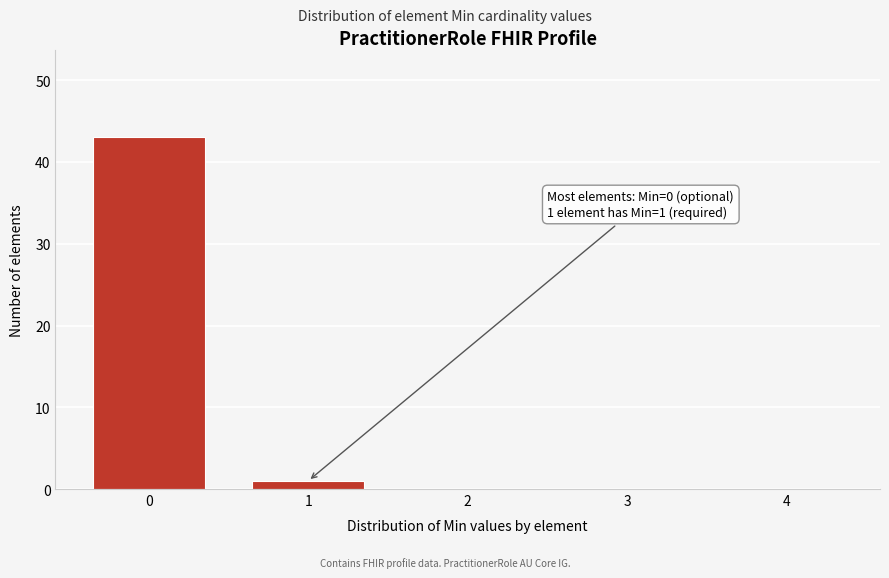

Reading right to left, what are all the values shown in this chart?

4=0	3=0	2=0	1=1	0=43